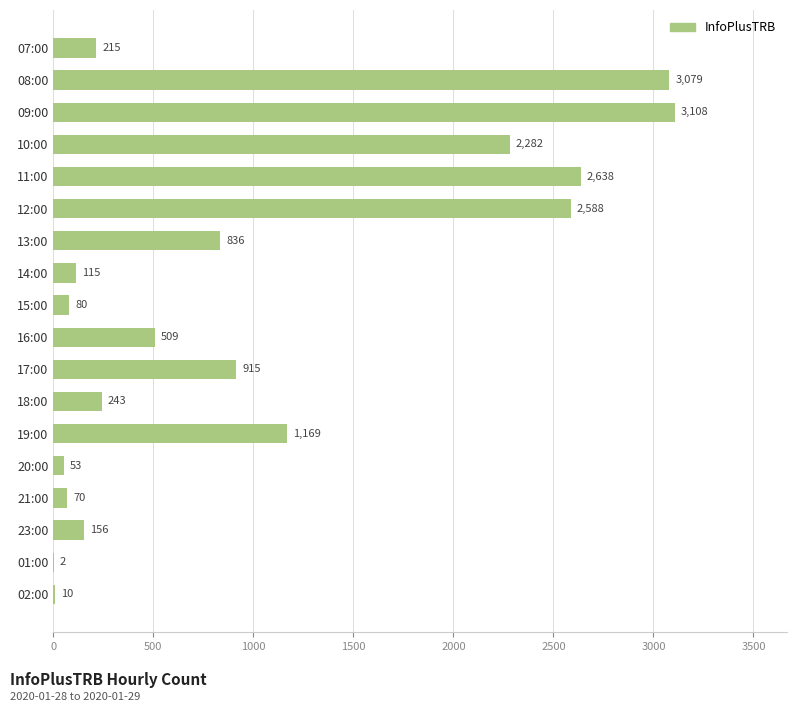

True or false: the data shows 80 at 15:00.

True